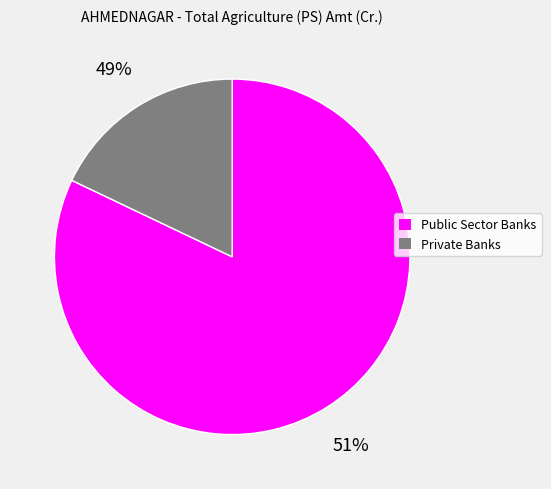

To the nearest percent, what portion does Public Sector Banks represent?

82%